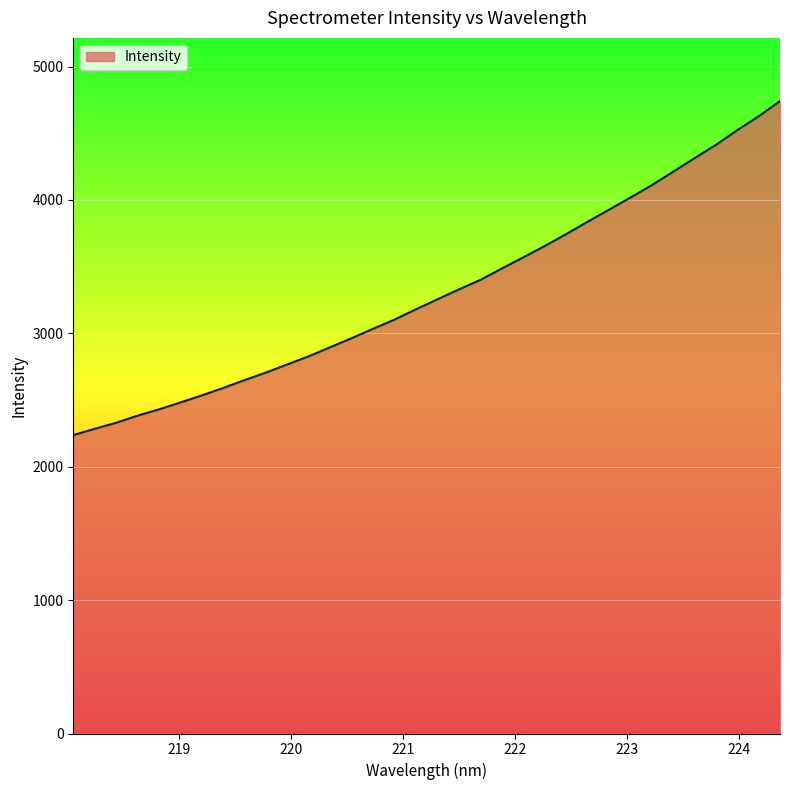

What is the difference between the maximum and minimum values?

2504.0